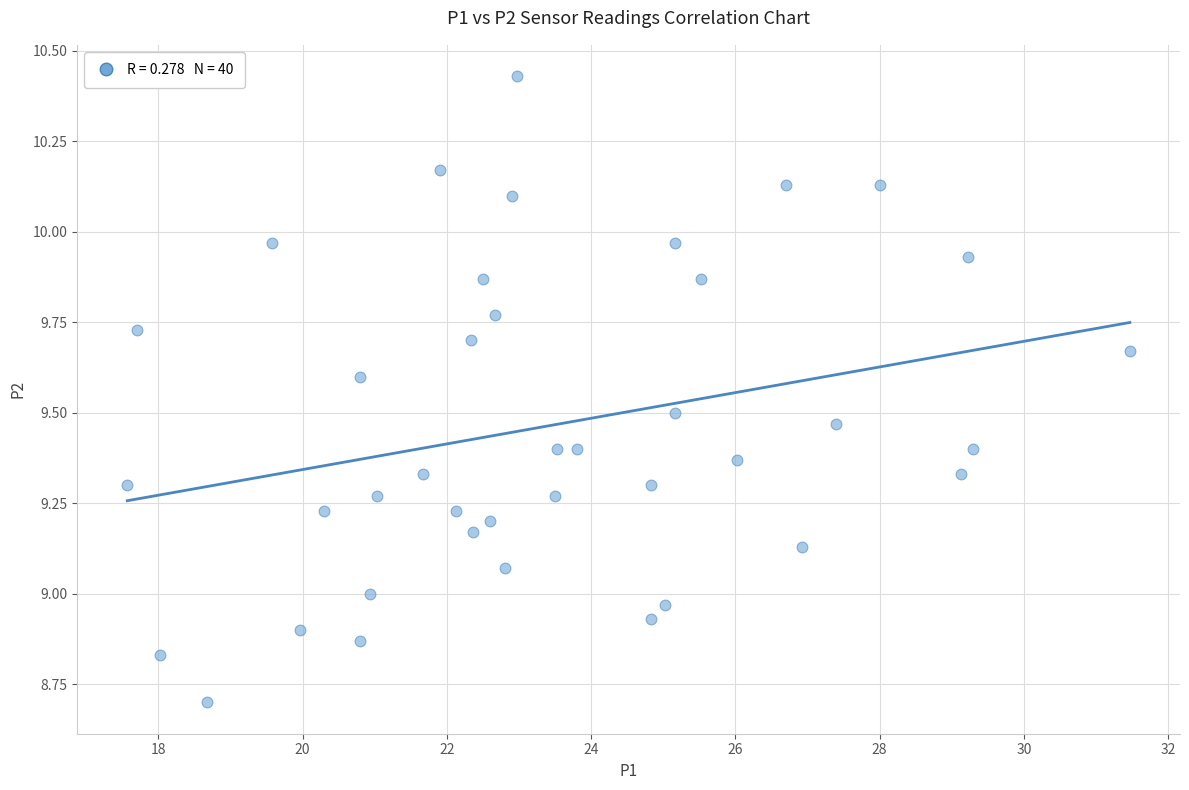

What is the range of Y values (max minus min)?

1.7